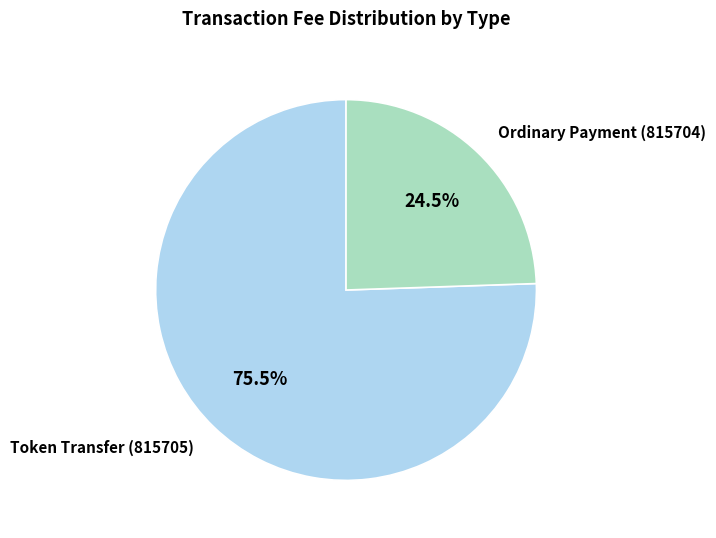

What is the smallest slice in the pie chart?

Ordinary Payment (815704)